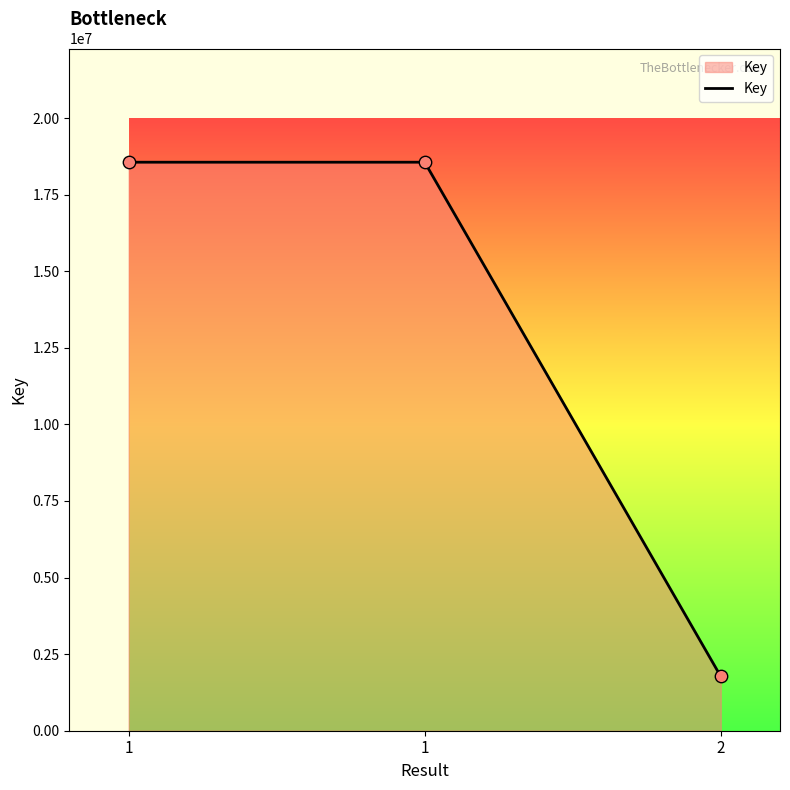

Approximately how many times larger is the value at 1 compared to 2?

10.5